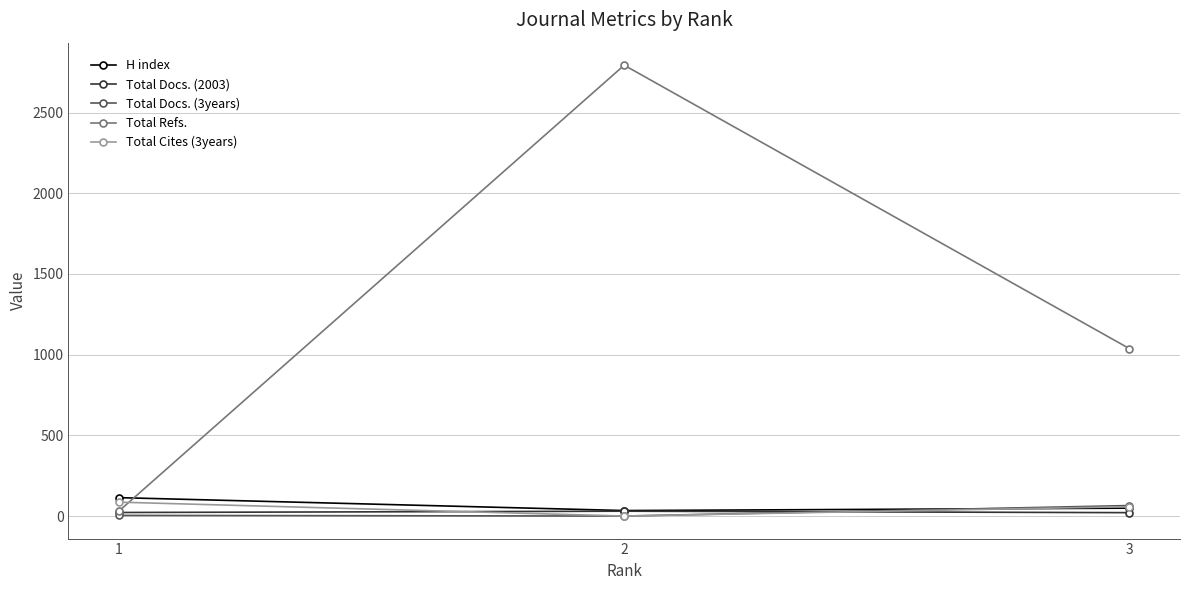

What is the difference between the Total Cites (3years) values at 2 and 3?

58